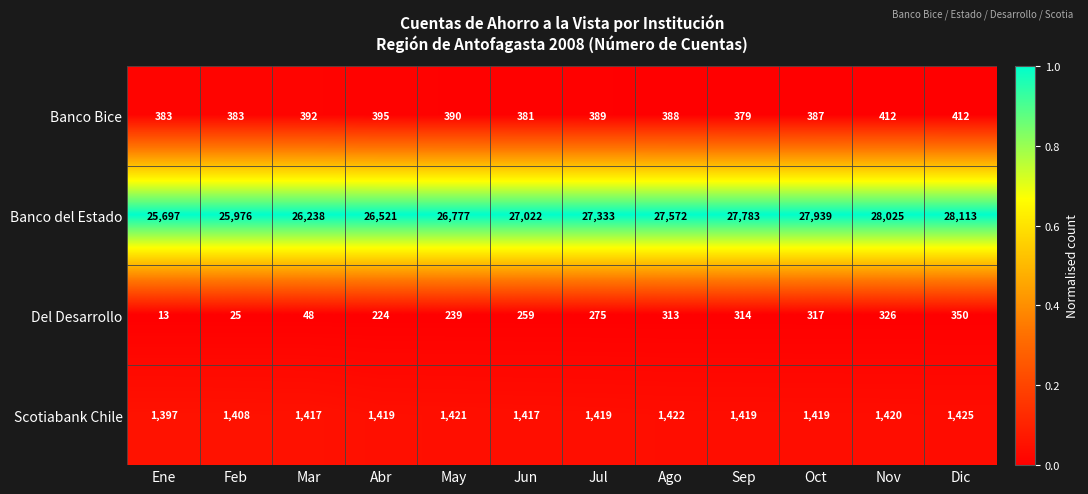

Where does the Banco Bice series first go above 389?

Mar